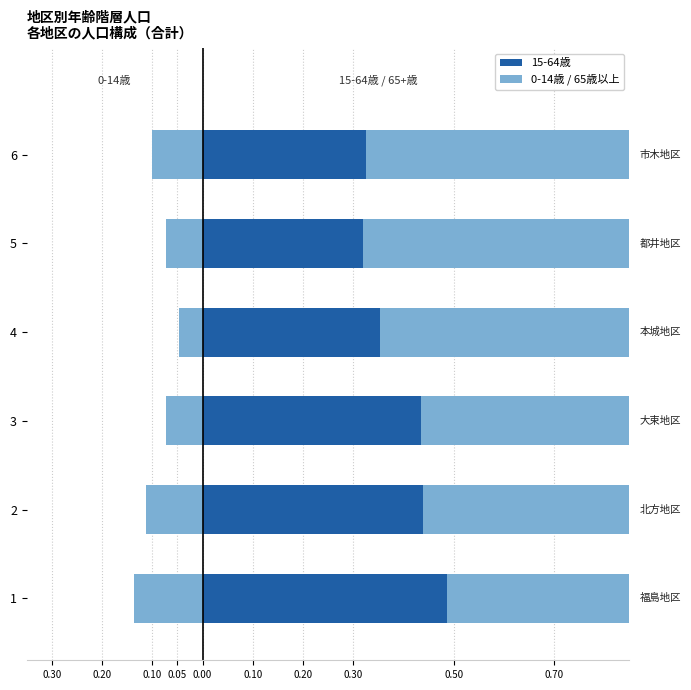

True or false: 0-14歳 has a value of -0.1 at 6.

False